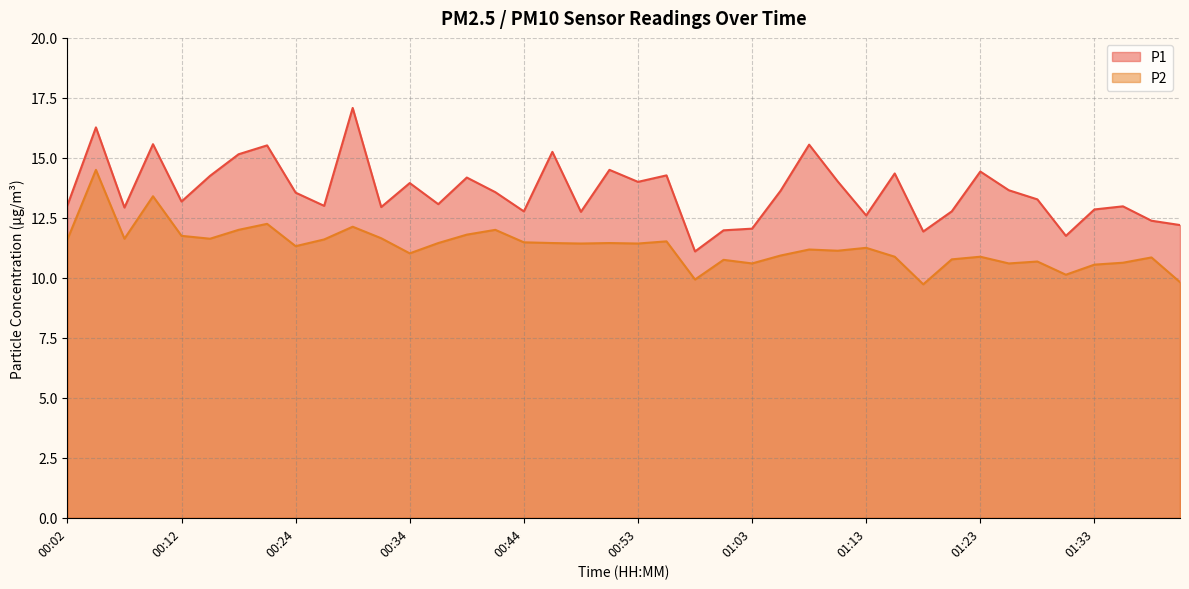

What is the value of the P1 point at the 22nd from the left?

14.3